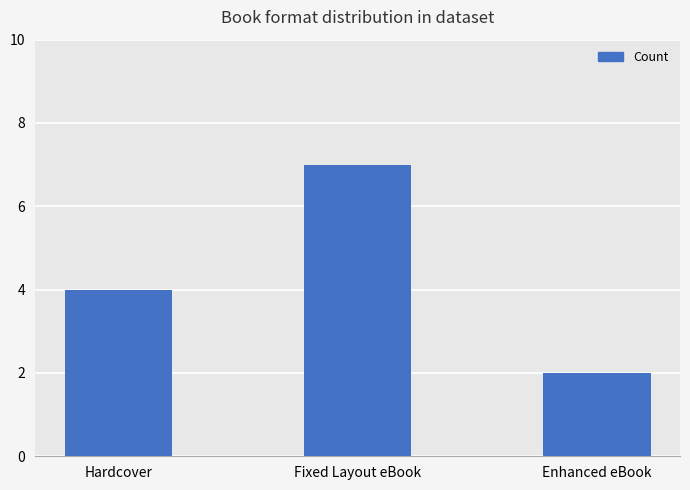

At which category does the chart reach its peak across all series?

Fixed Layout eBook